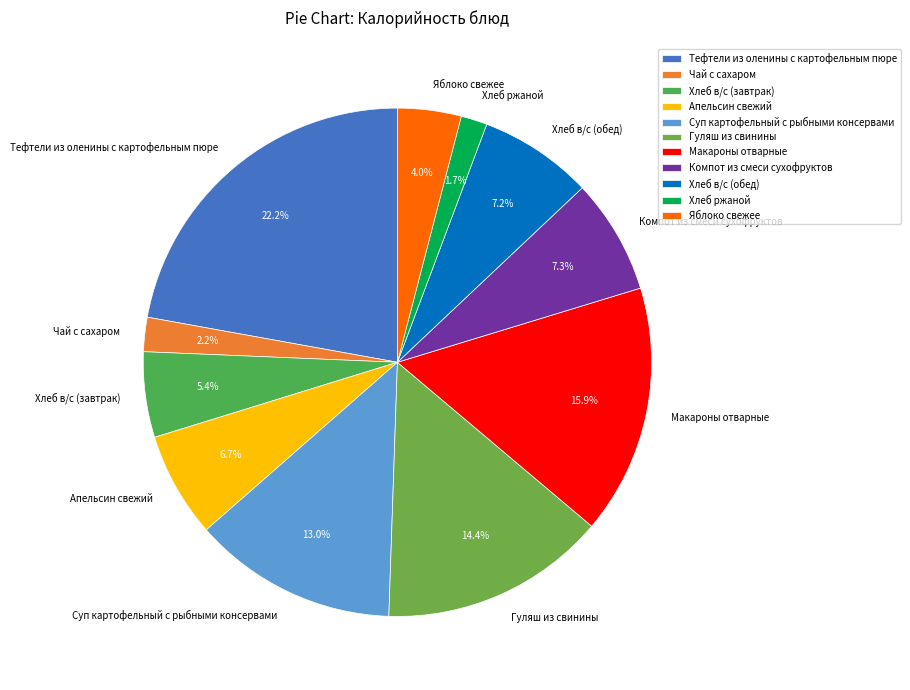

To the nearest percent, what is the difference between the Хлеб ржаной and Компот из смеси сухофруктов slice percentages?

6%